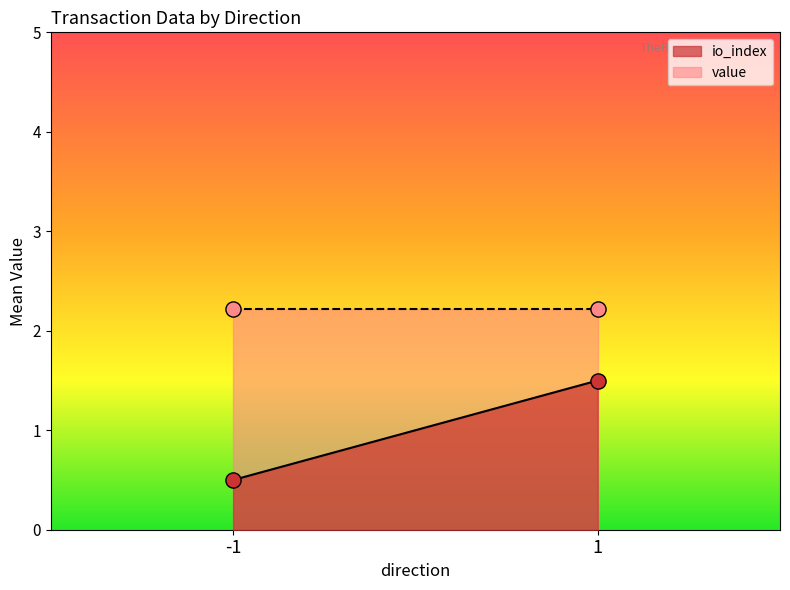

Which series has the largest total across all categories?

value